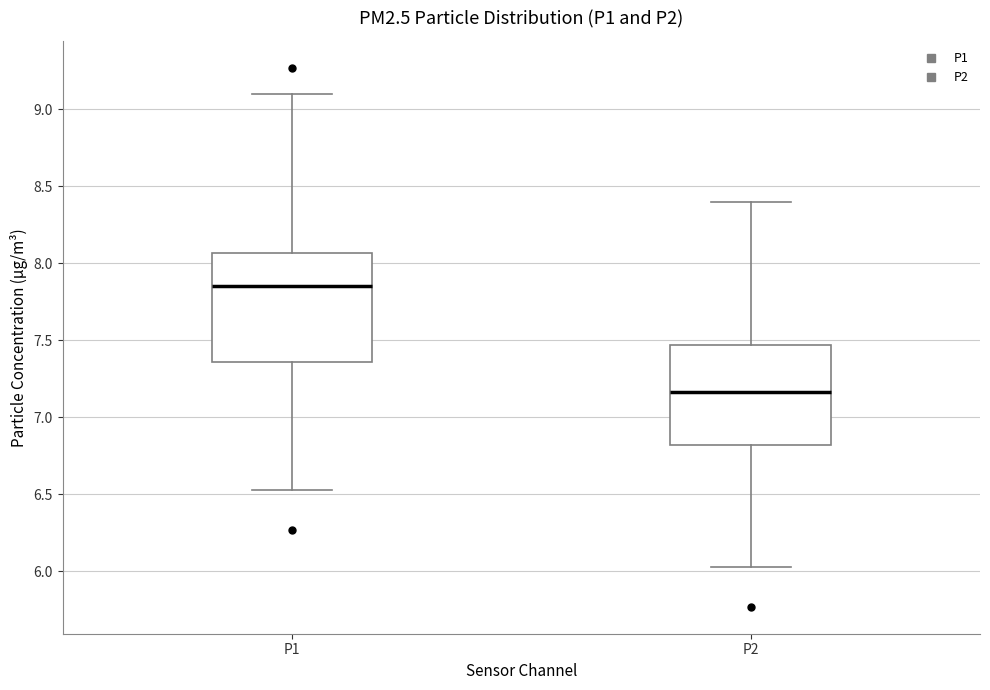

Where is the lower edge of the box for P1 on the y-axis? The values are not printed on the chart, so give them approximately, as read against the axis.

7.35